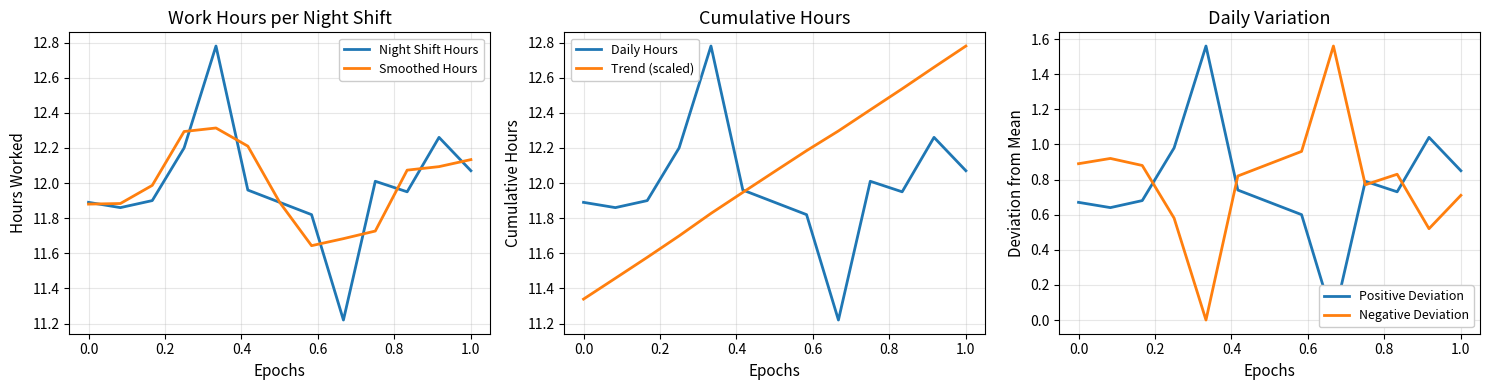

True or false: Daily Hours has a value of 3.2 at 10.

False